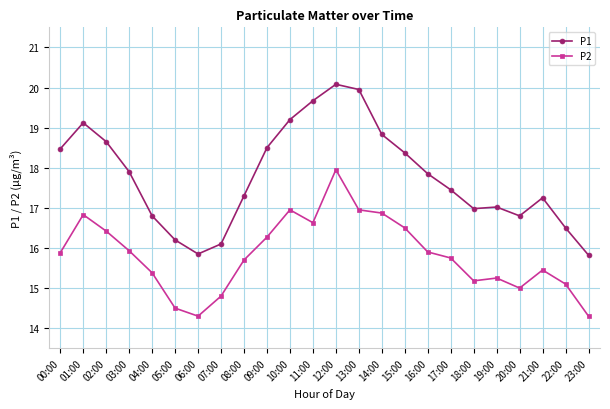

What value does the P1 series have at 12:00?

20.1